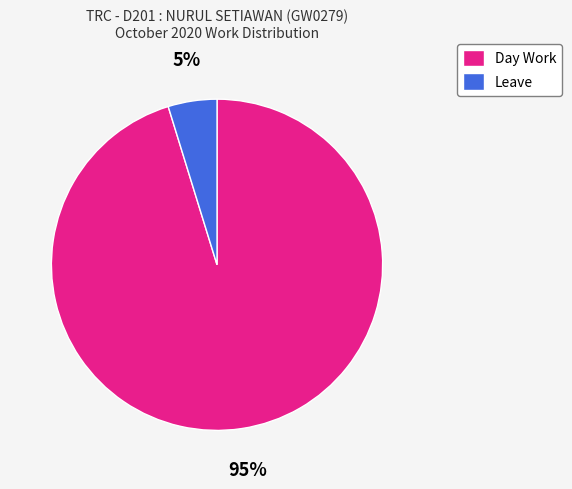

Between Day Work and Leave, which is larger?

Day Work